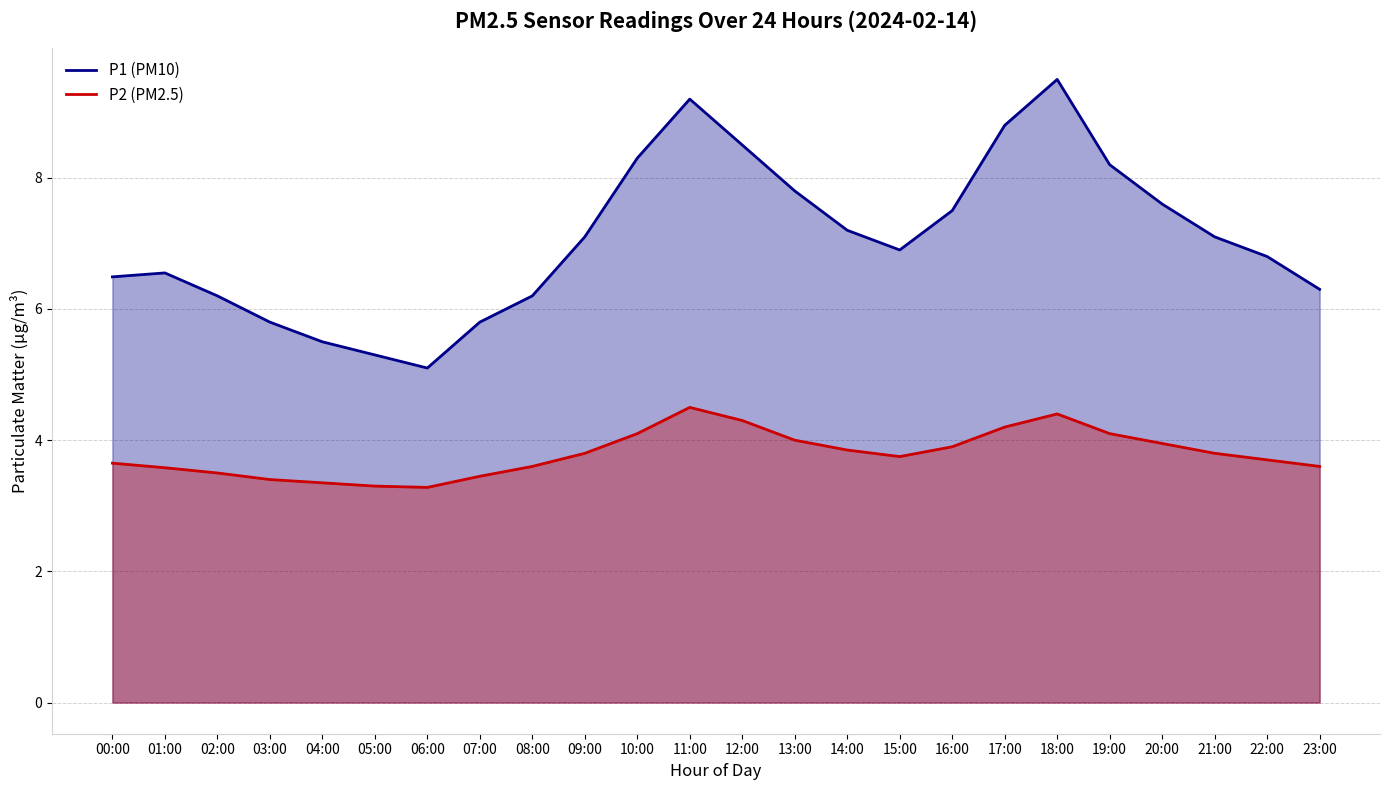

What position from the right is 07:00?

17